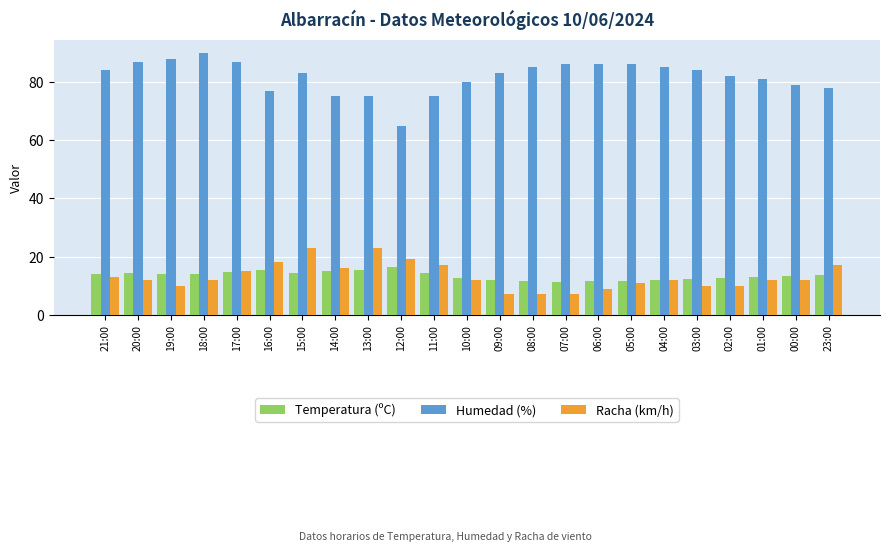

What value does the Temperatura (ºC) series have at 15:00?

14.3